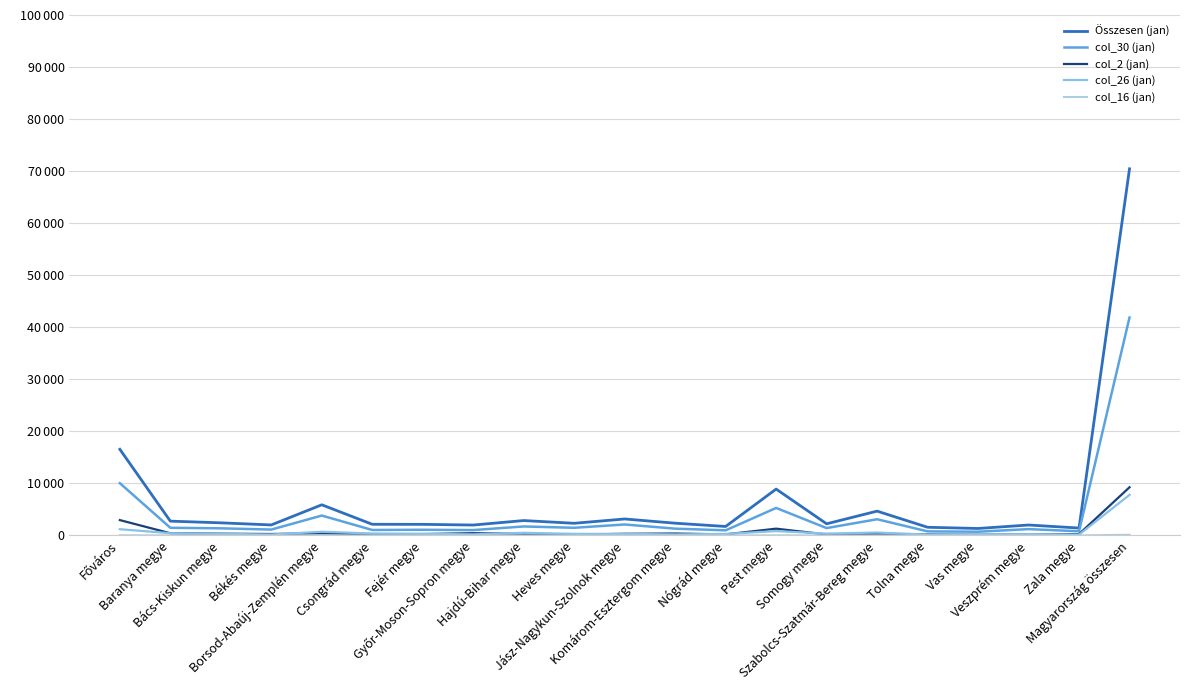

Does the chart display data point markers on the line(s)?

No